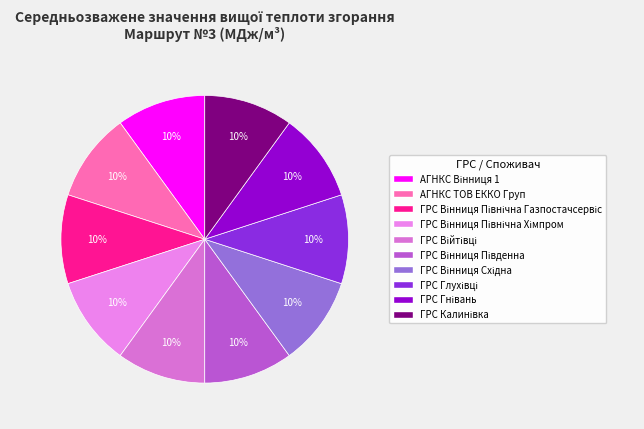

True or false: ГРС Війтівці accounts for 10% of the total.

True